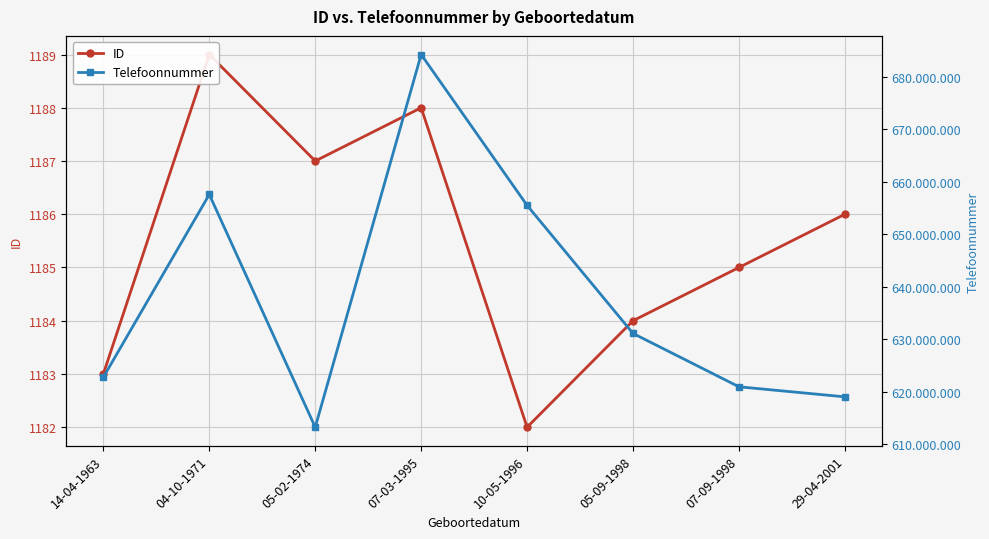

At which category does ID reach its first local valley?

05-02-1974